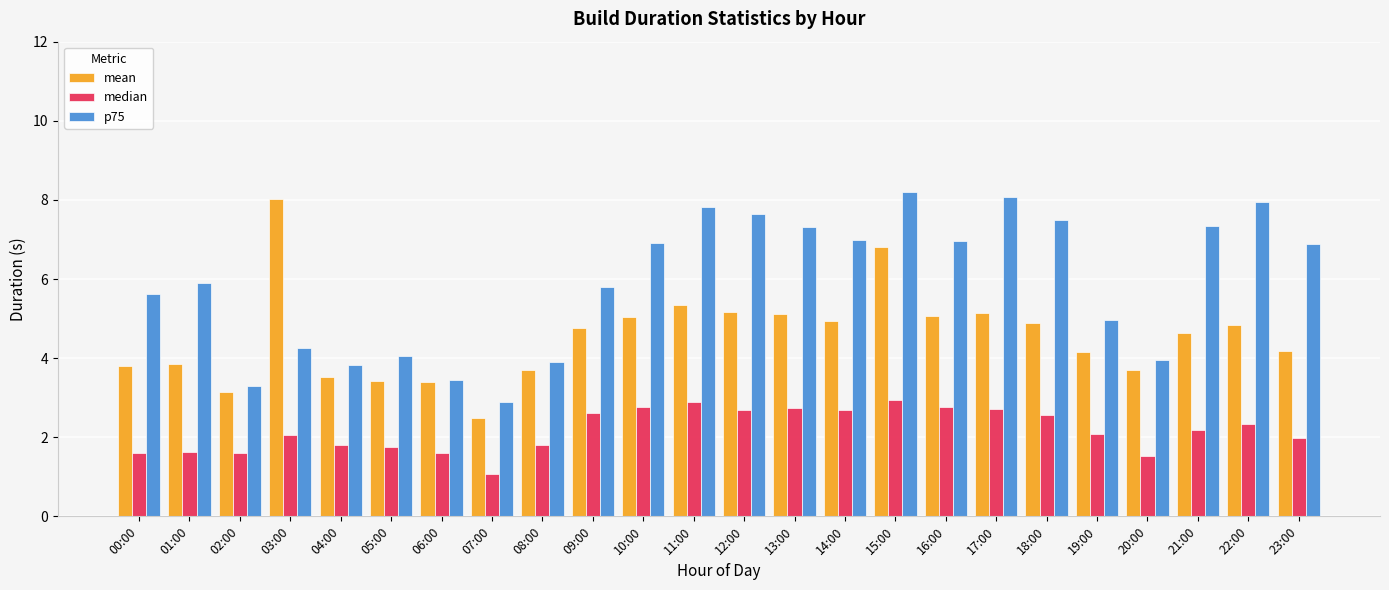

What is the total value across all series at 04:00?

9.1